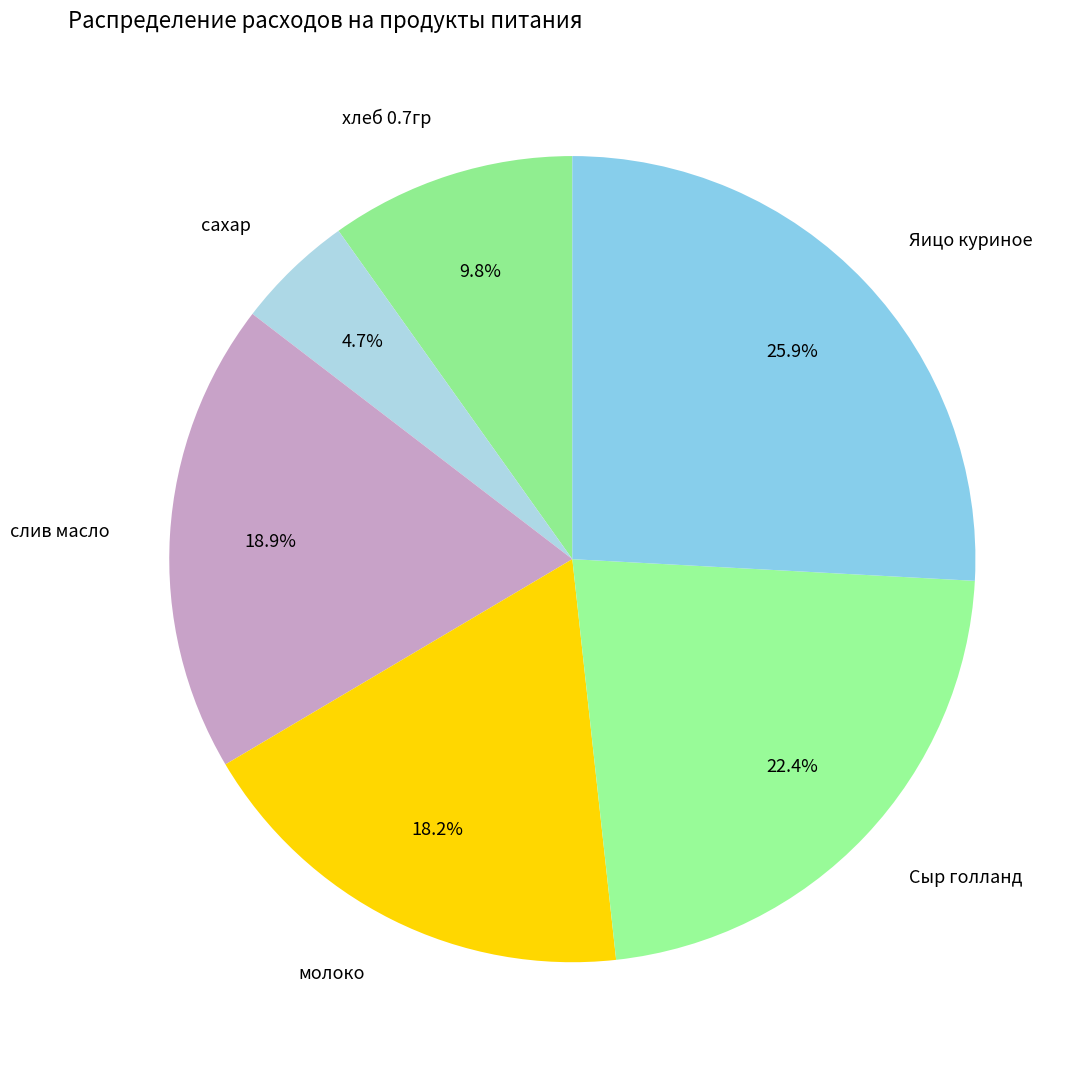

How many slices are in this pie chart?

6